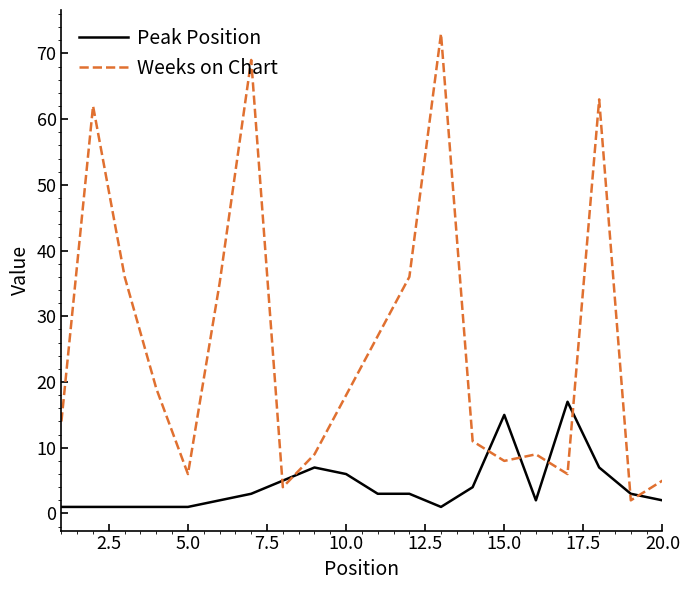

What is the difference between the maximum and minimum values in the Peak Position series?

16